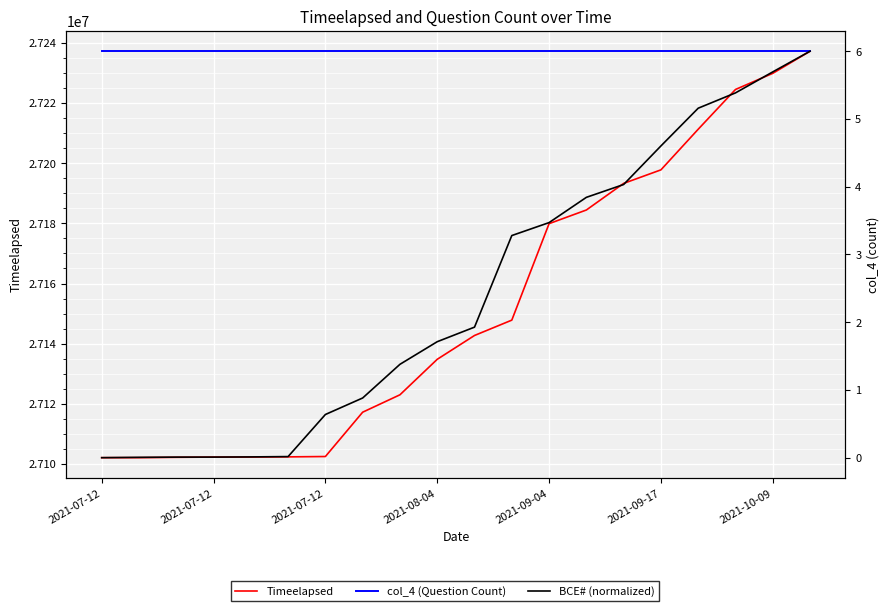

What is the sum of all col_4 (Question Count) values?

120.0